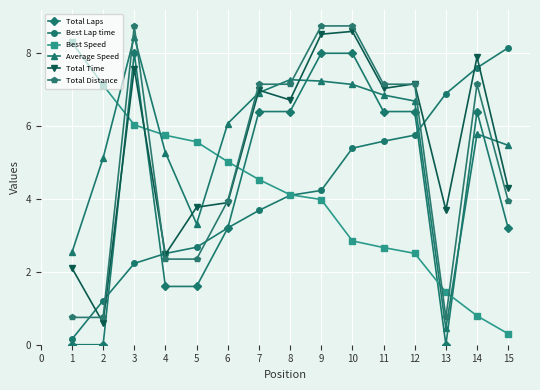

True or false: Best Speed and Total Laps intersect in this chart.

True